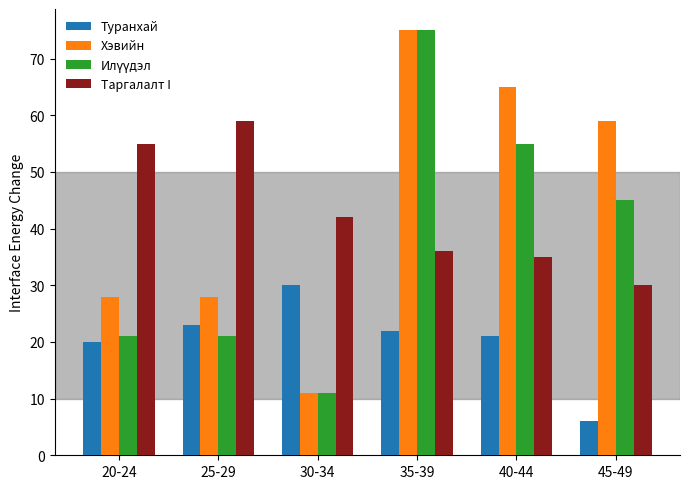

How many distinct data groups are displayed?

4